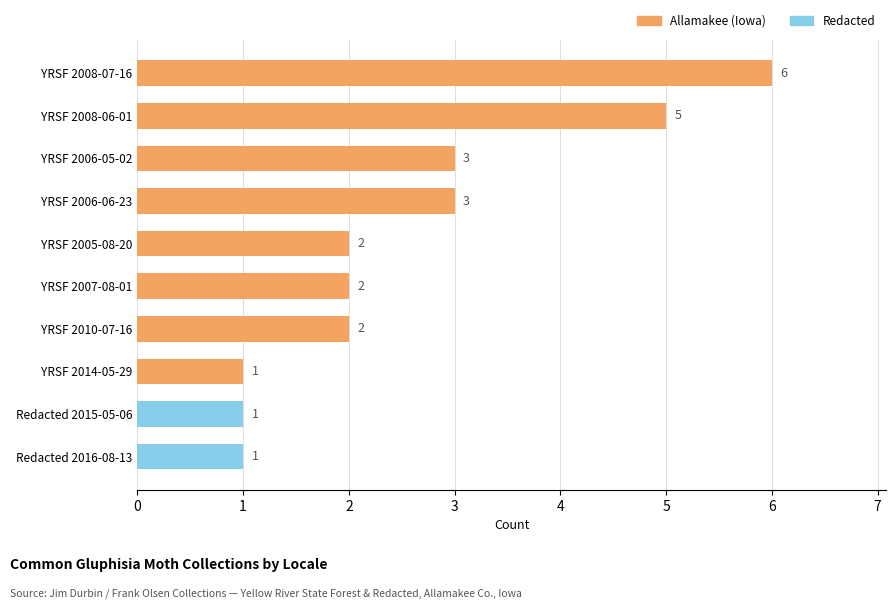

Which has a higher value, YRSF 2014-05-29 or YRSF 2010-07-16?

YRSF 2010-07-16